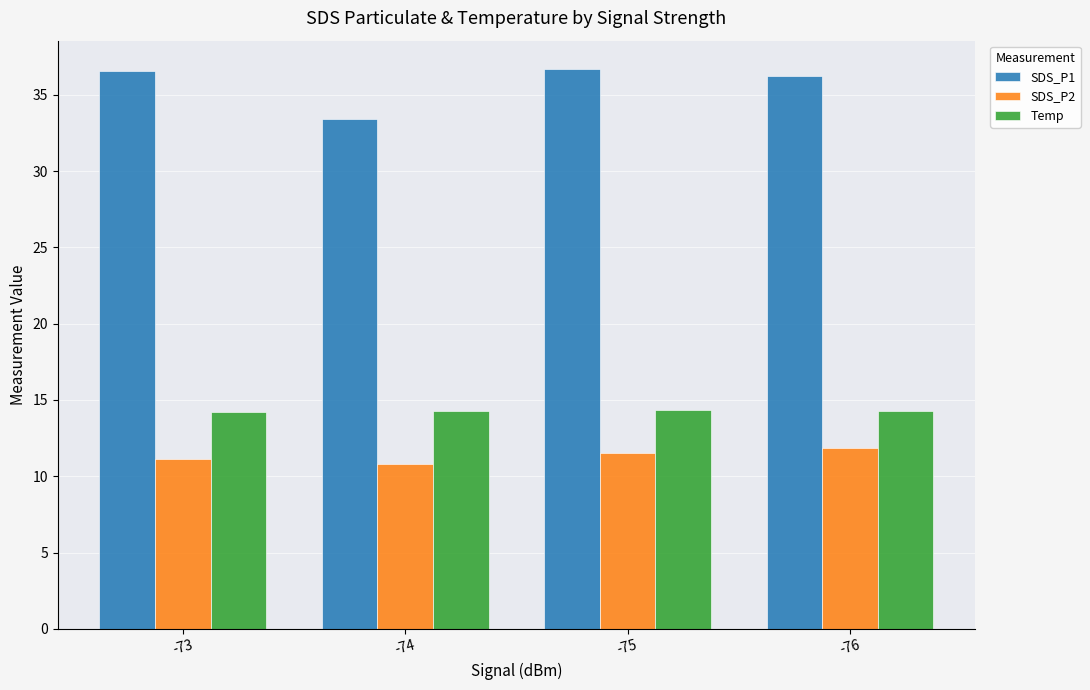

What is the value of the SDS_P2 bar at the 1st from the left?

11.1